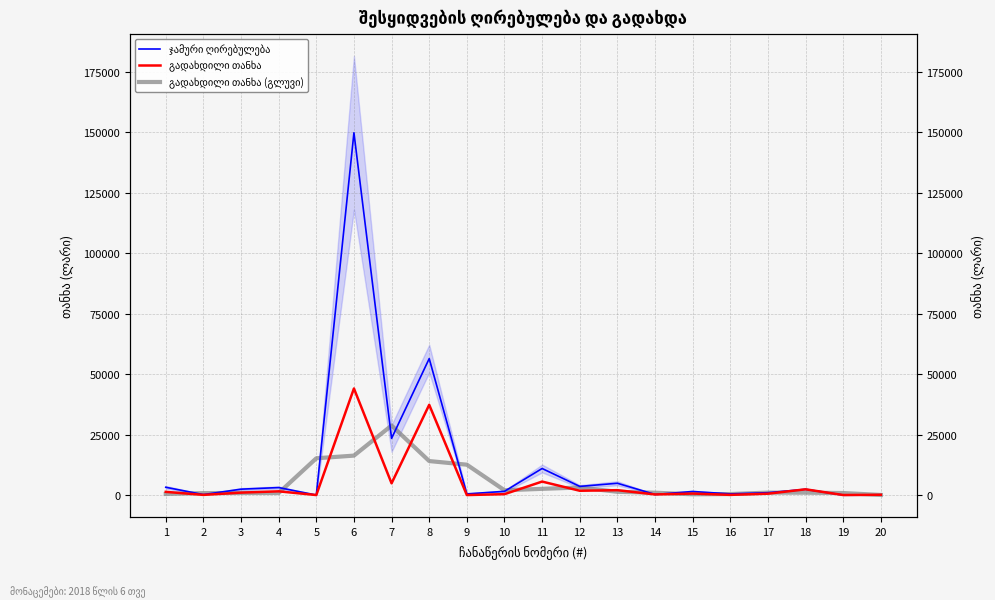

The გადახდილი თანხა (გლუვი) series shows 4668.3 at 5. True or false?

False